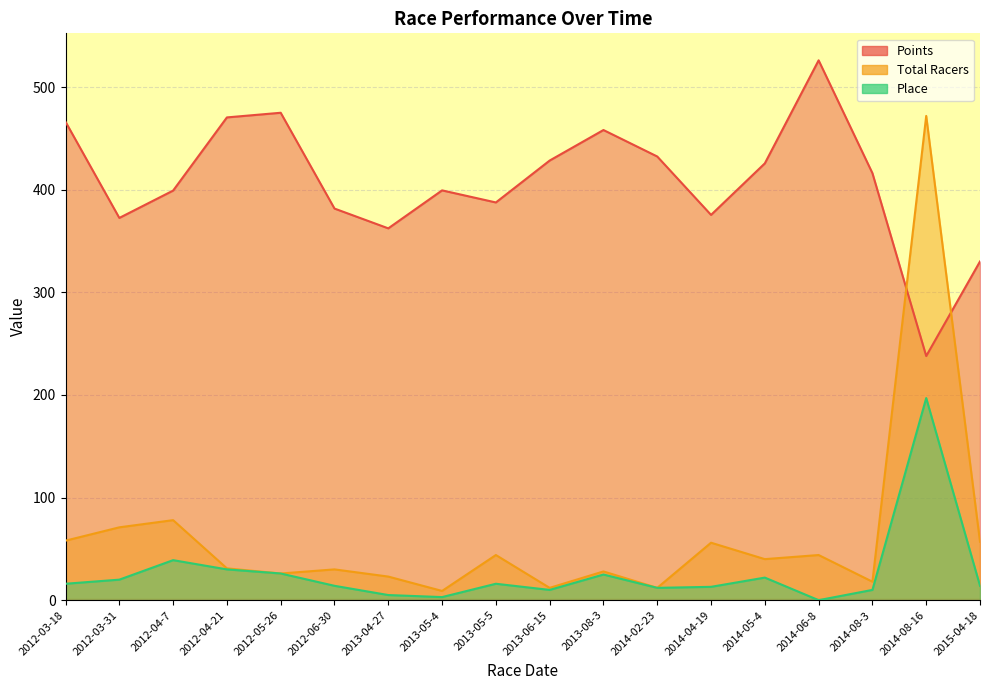

Which category has the highest value in the Points series?

2014-06-8